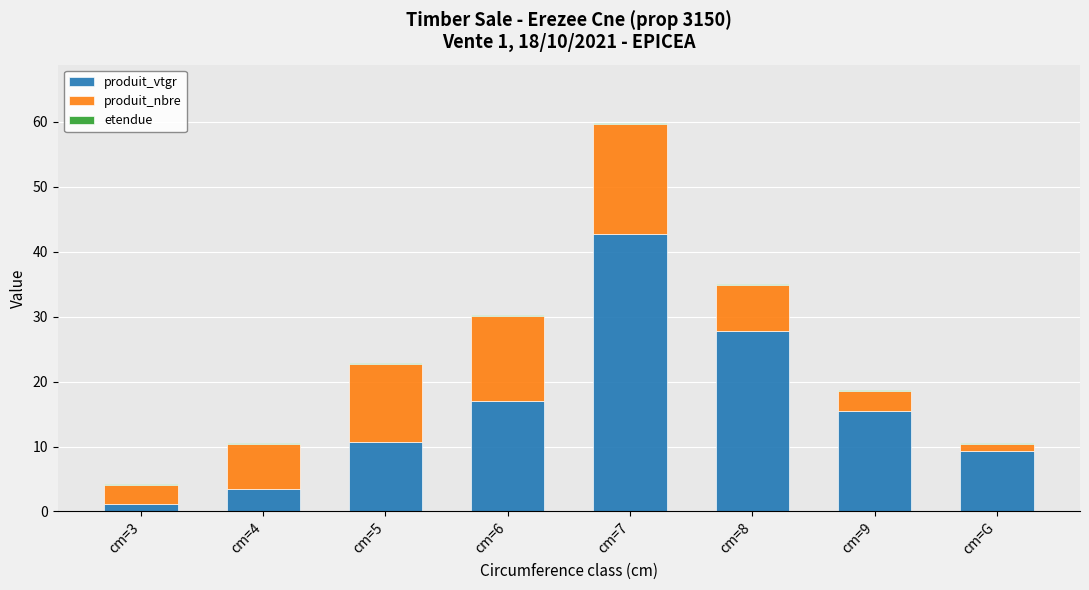

At which category is the sum across all series the highest?

cm=7